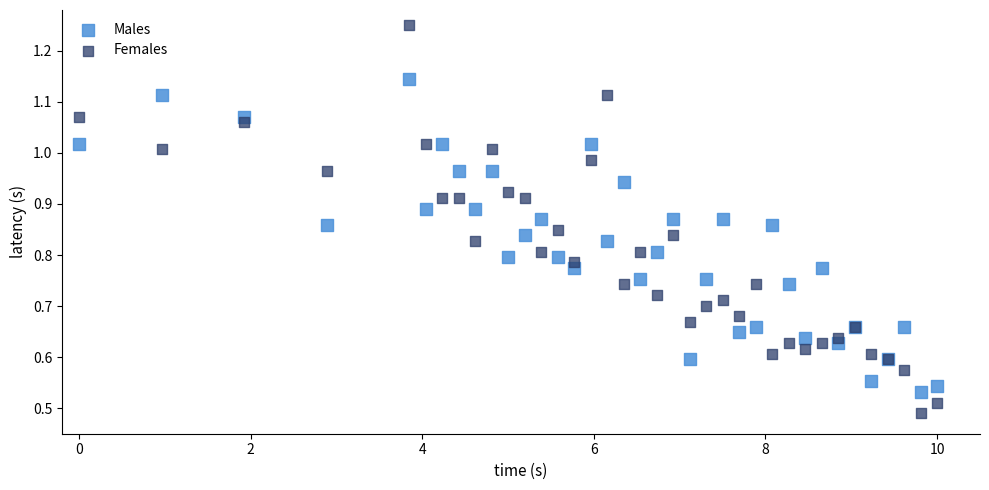

What are all the series names shown in the legend?

Males, Females